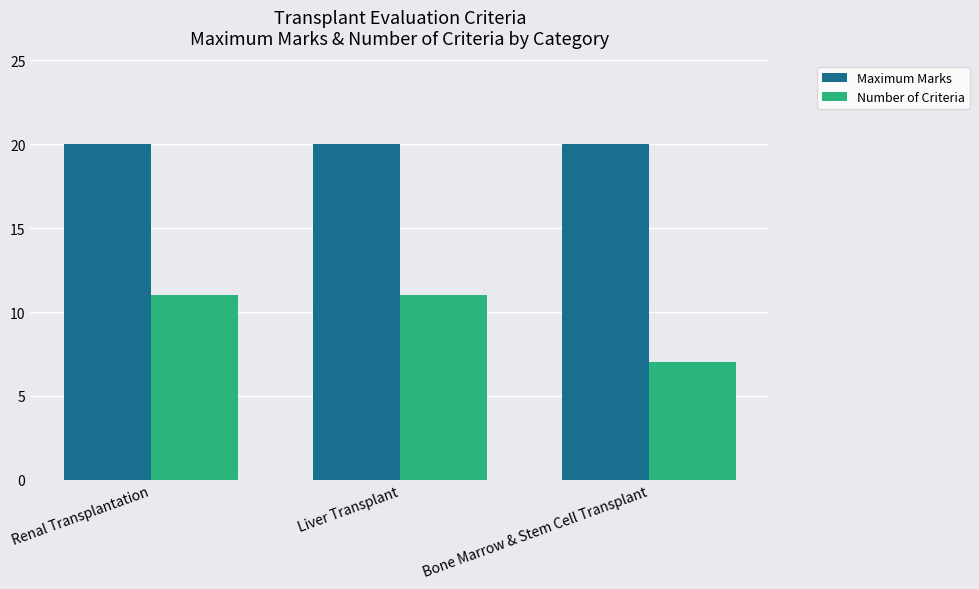

What is the average value of the Maximum Marks series?

20